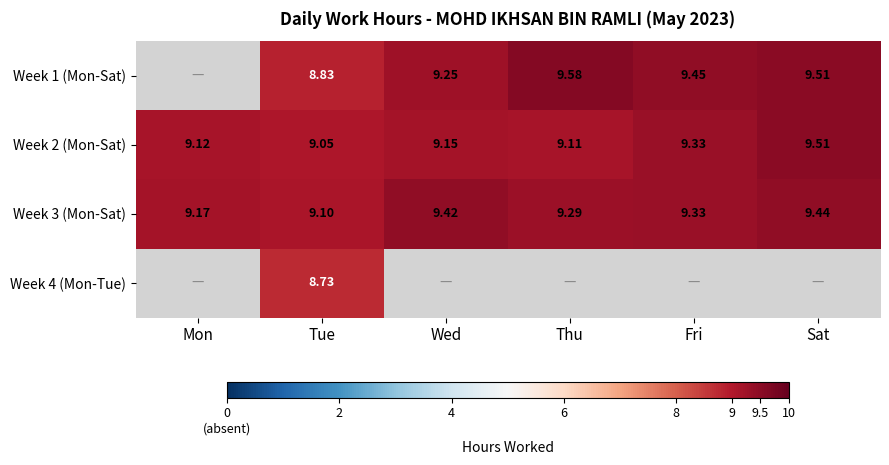

List the labels in order of Week 2 (Mon-Sat) value, smallest first.

Tue, Thu, Mon, Wed, Fri, Sat